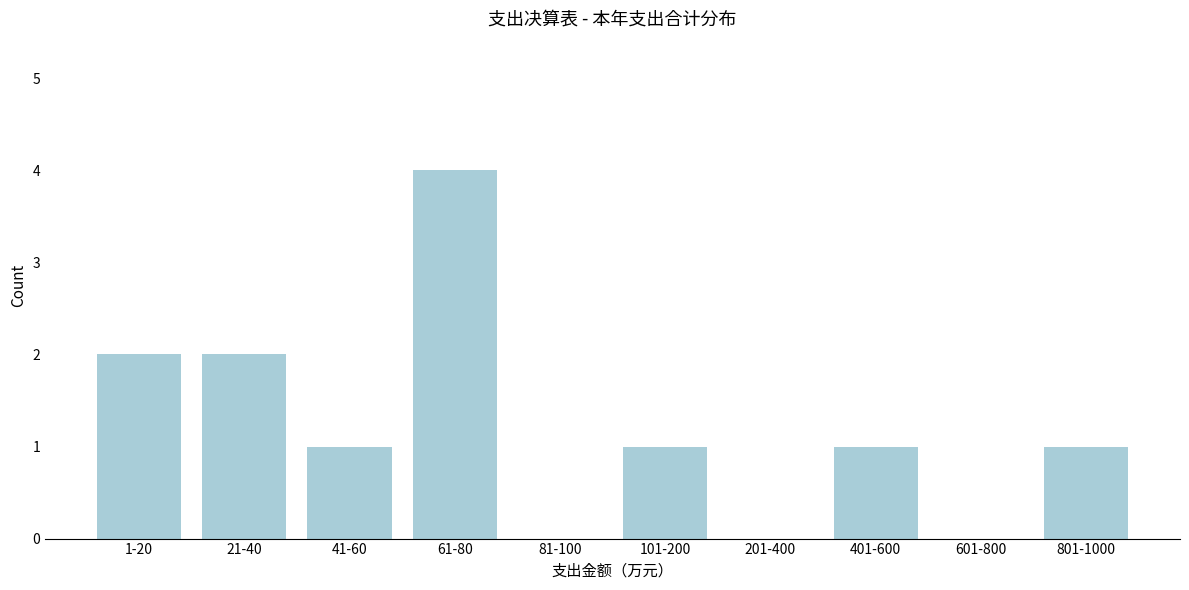

Reading right to left, list all the values displayed in this chart.

801-1000=1	601-800=0	401-600=1	201-400=0	101-200=1	81-100=0	61-80=4	41-60=1	21-40=2	1-20=2